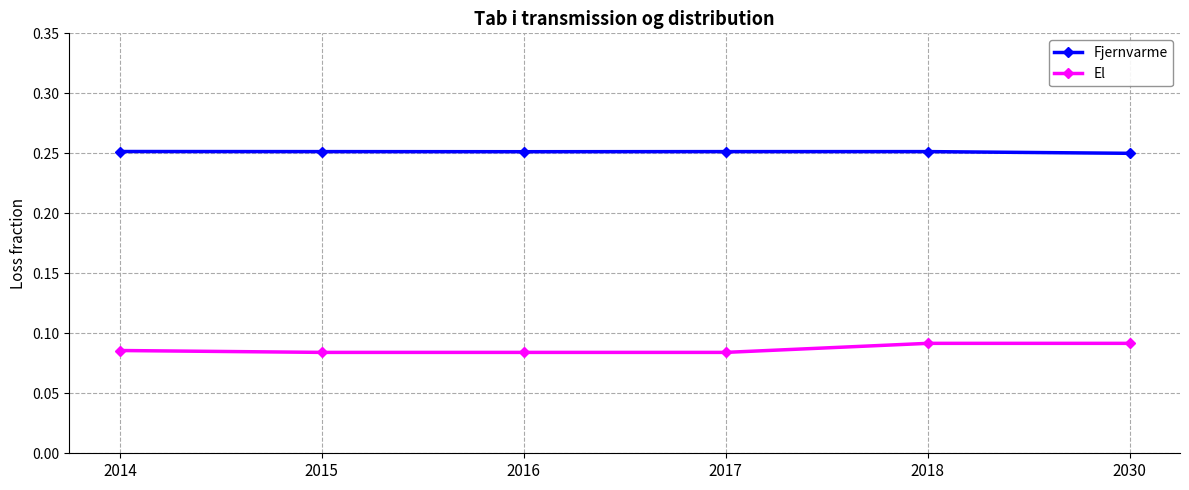

True or false: Fjernvarme and El intersect in this chart.

False